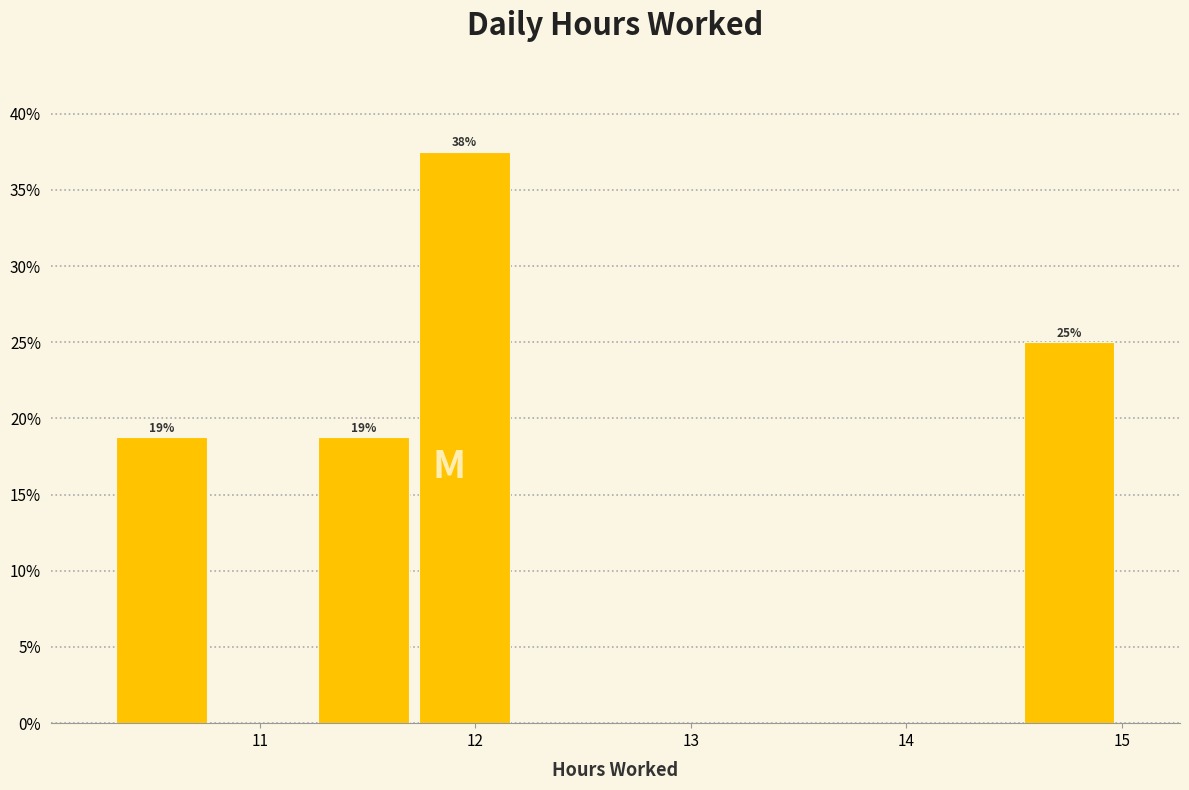

Which range on the x-axis has the tallest bar?

11.7 to 12.2